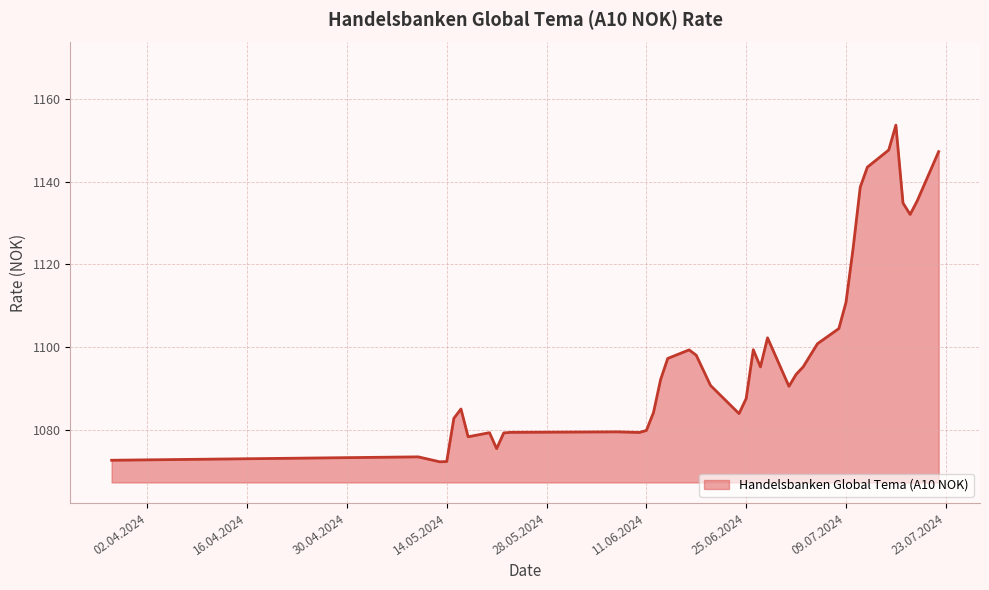

How many lines are shown in the chart?

1